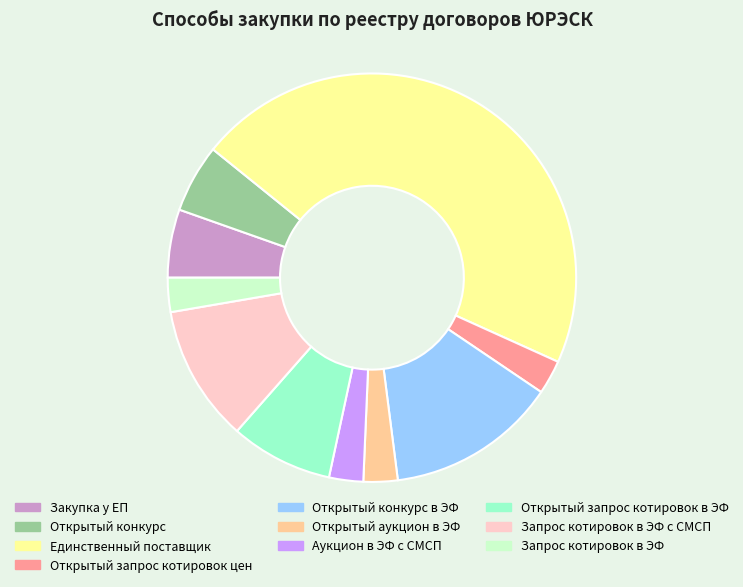

What is the ratio of the value at Открытый конкурс to the value at Открытый запрос котировок в ЭФ?

0.7